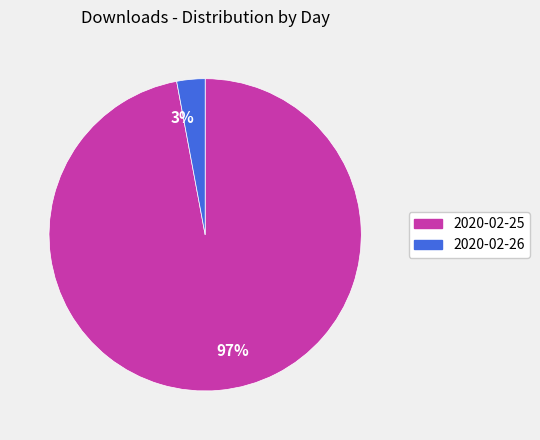

Is there a majority slice in this chart?

Yes